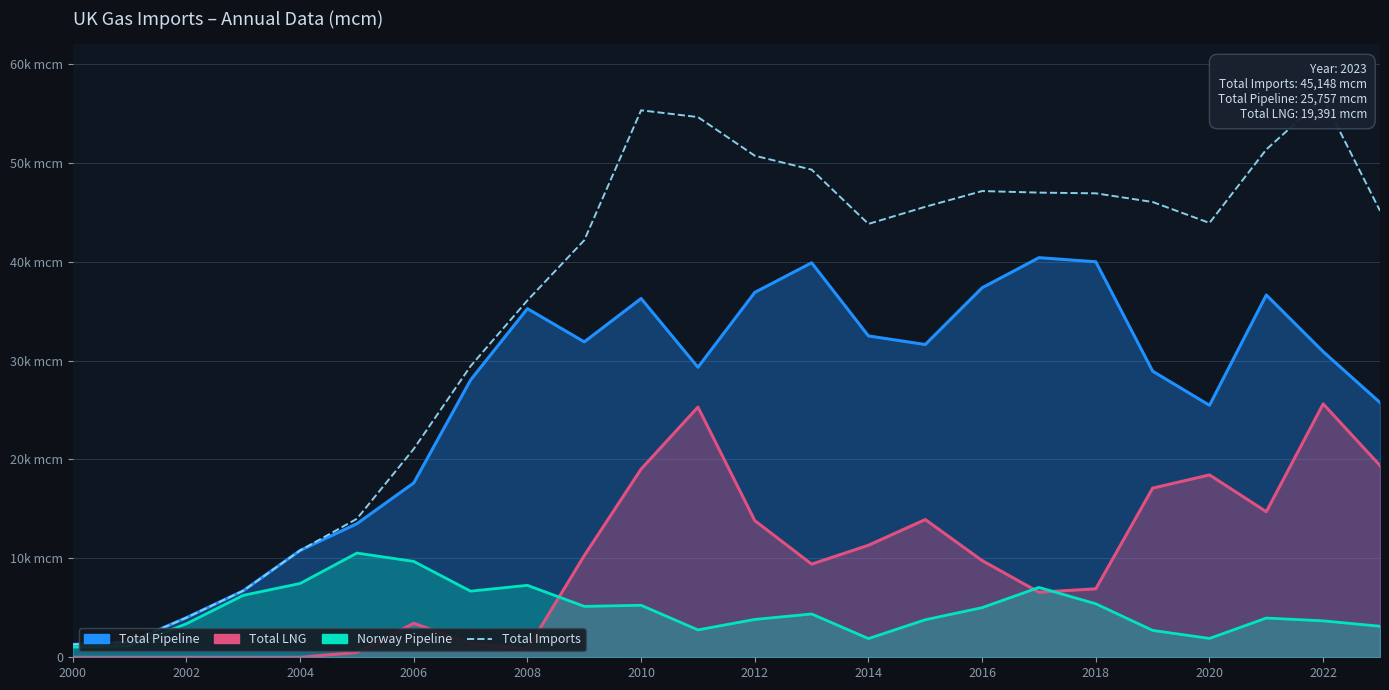

Does the chart have visible grid lines?

Yes